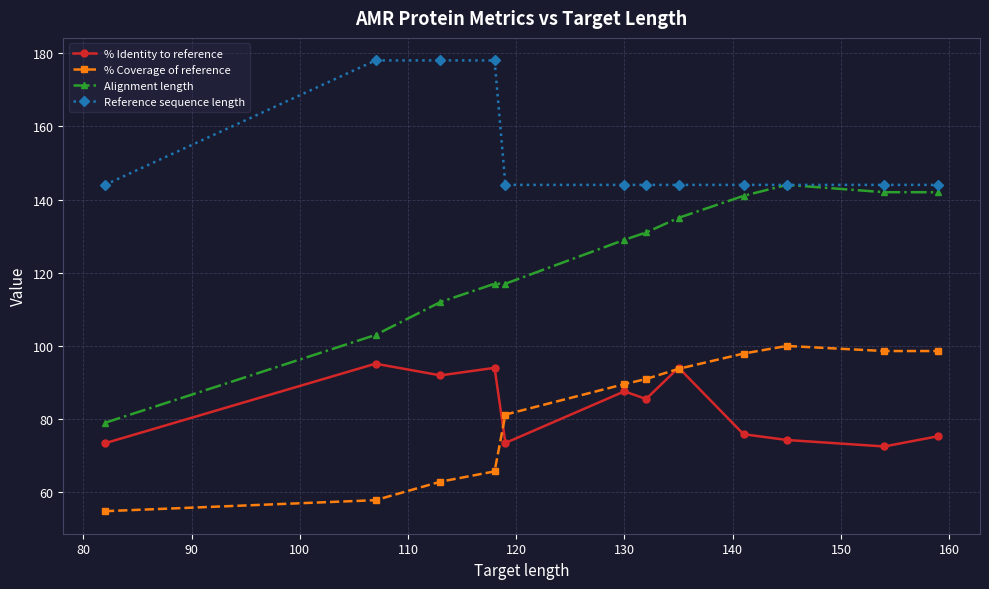

Which series has the widest spread of values?

Alignment length